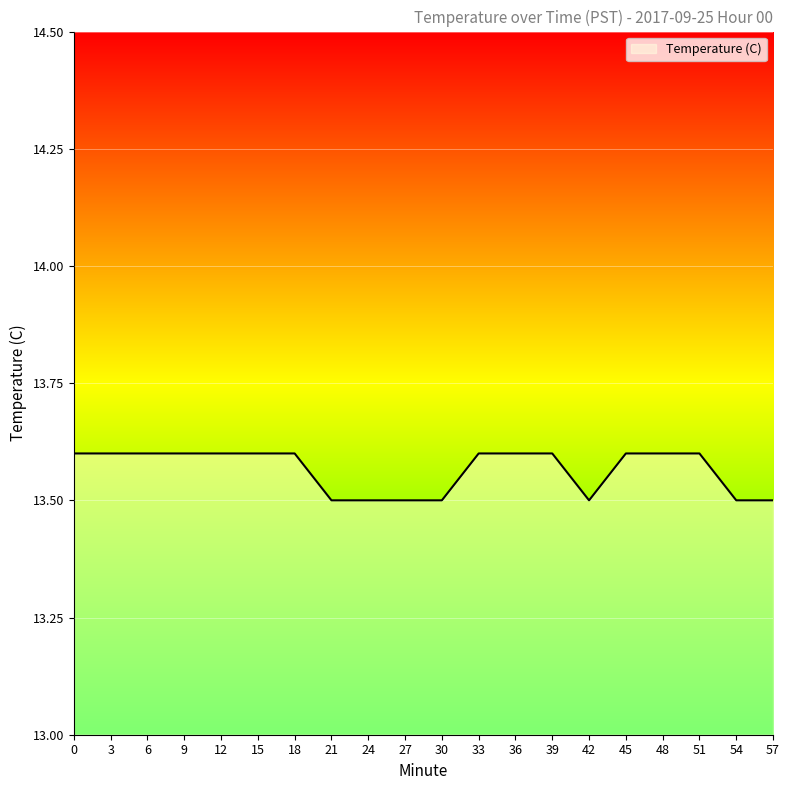

What is the difference between the second highest and second lowest values?

0.1